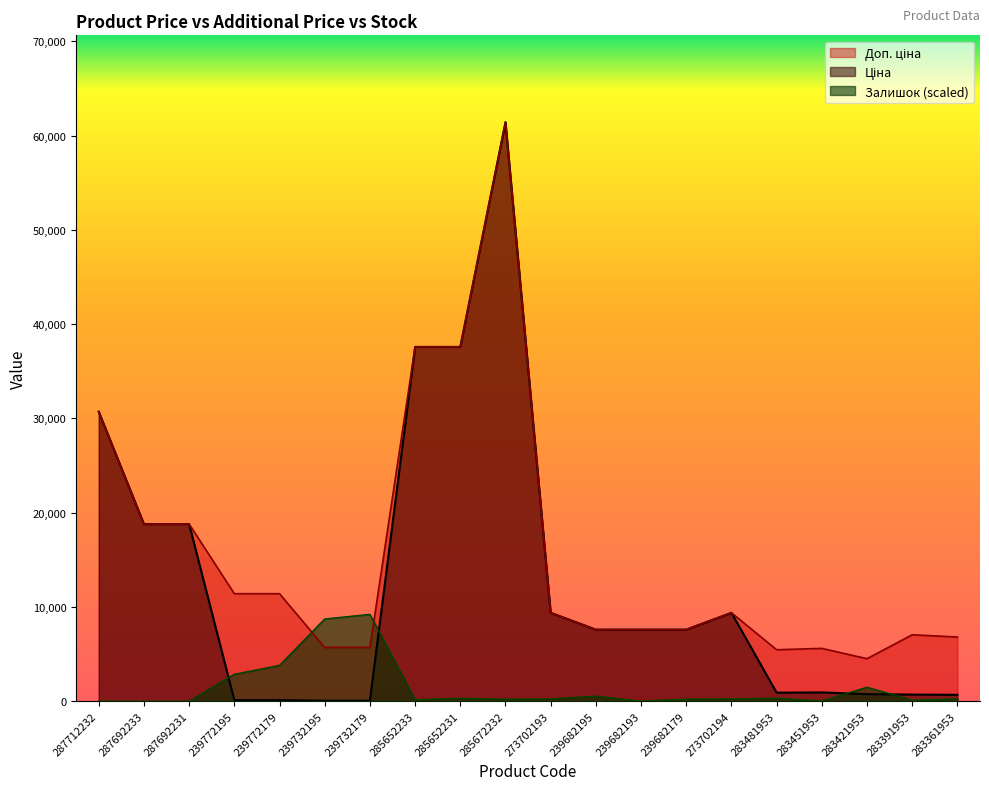

How many interior local valleys does the Доп. ціна series have?

2